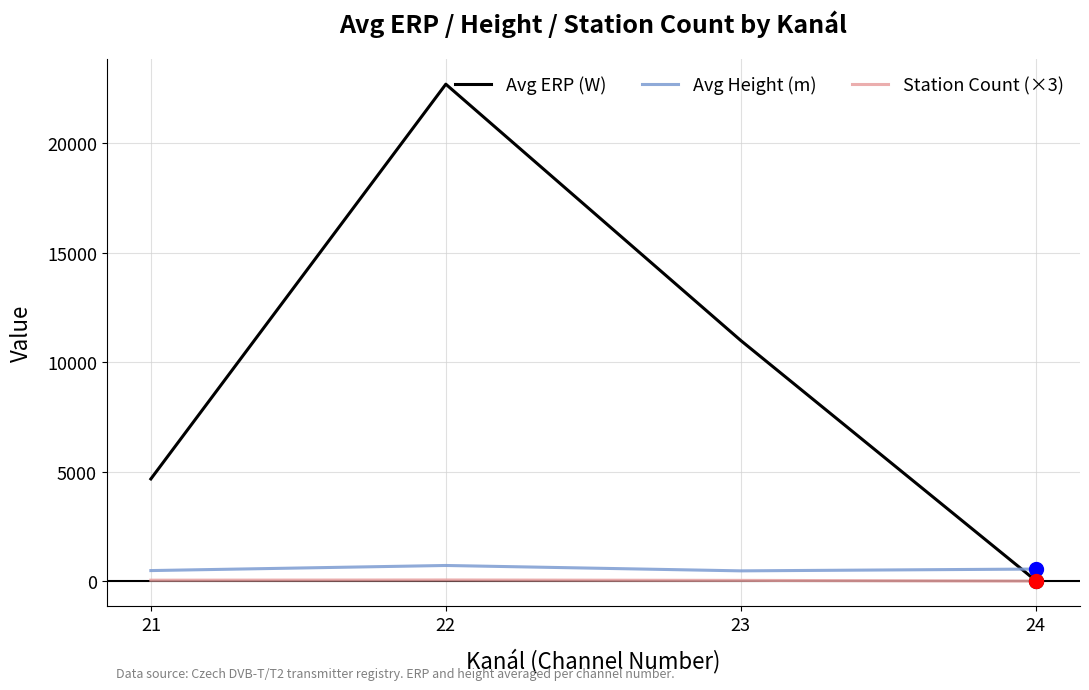

Is this an area chart (filled region under the line)?

No